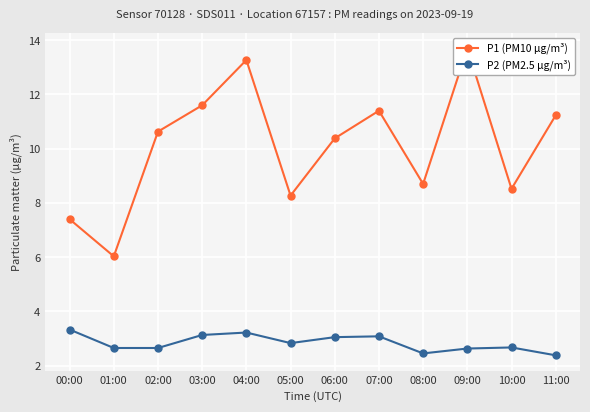

True or false: P2 (PM2.5 µg/m³) and P1 (PM10 µg/m³) intersect in this chart.

False